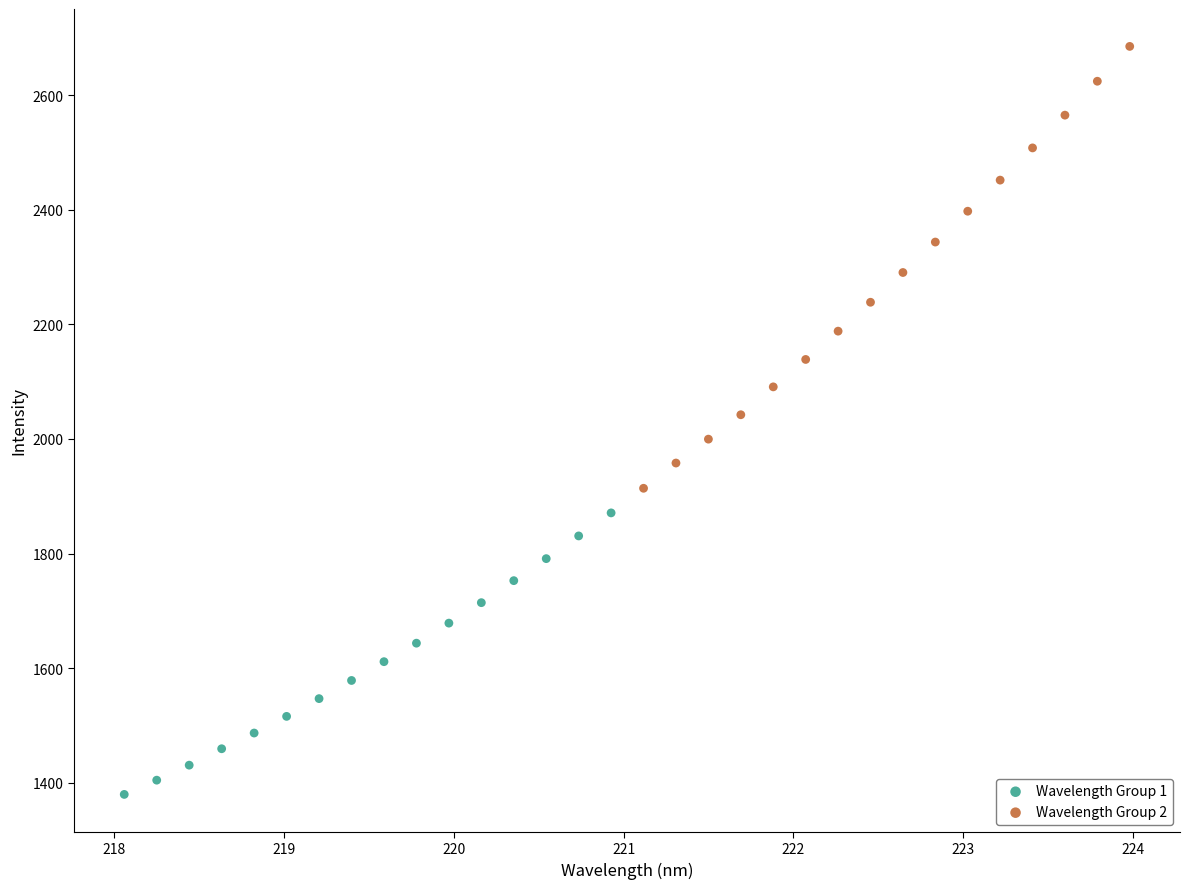

What are all the series names shown in the legend?

Wavelength Group 1, Wavelength Group 2